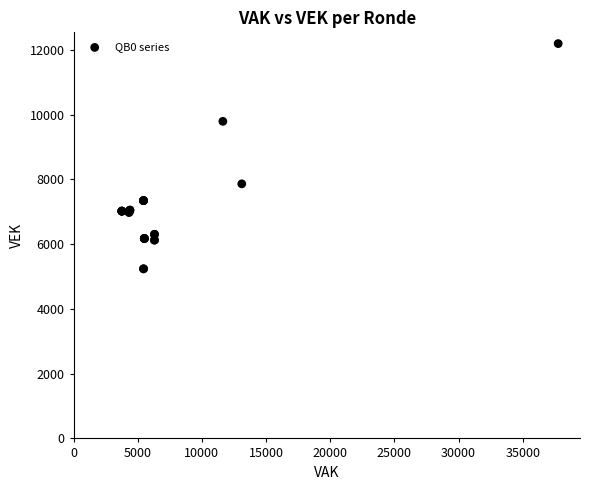

What Y value in the scatter plot is closest to 8719?

7865